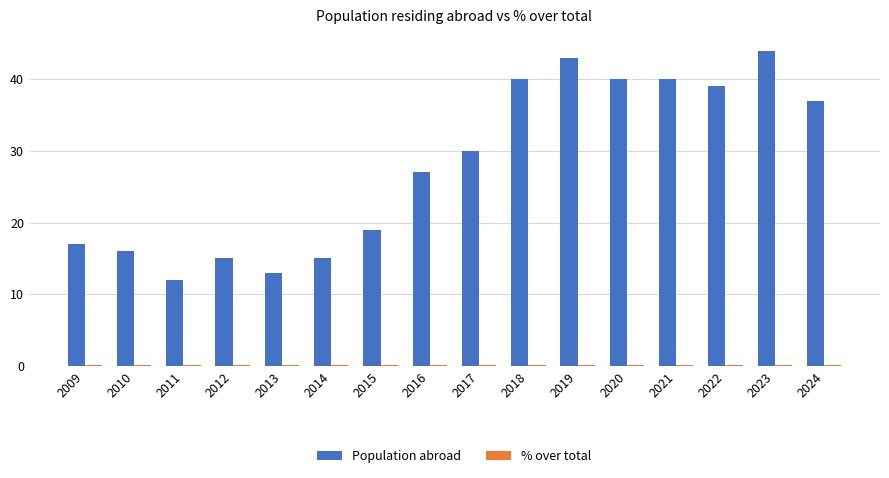

At which label is Population abroad closest to 28?

2016